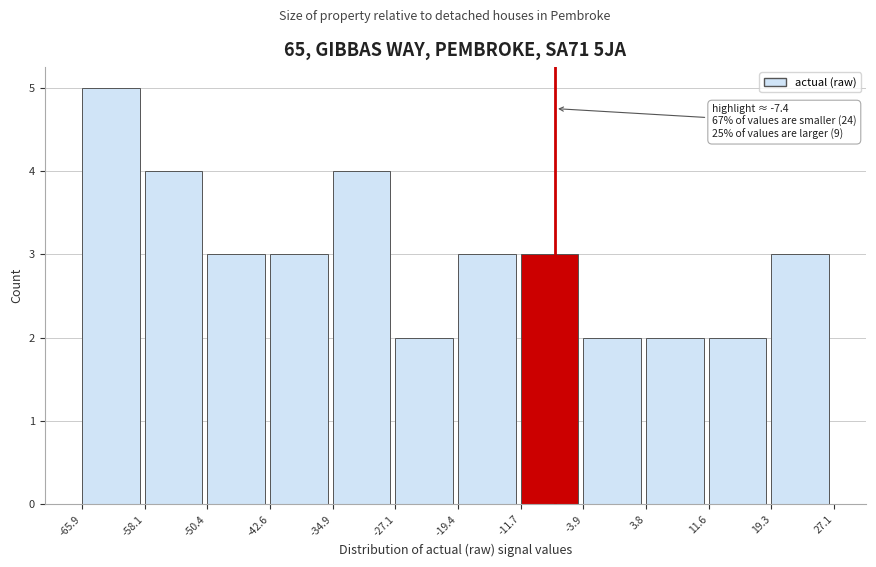

Over which range of the x-axis is the bar tallest?

-65.9 to -58.1